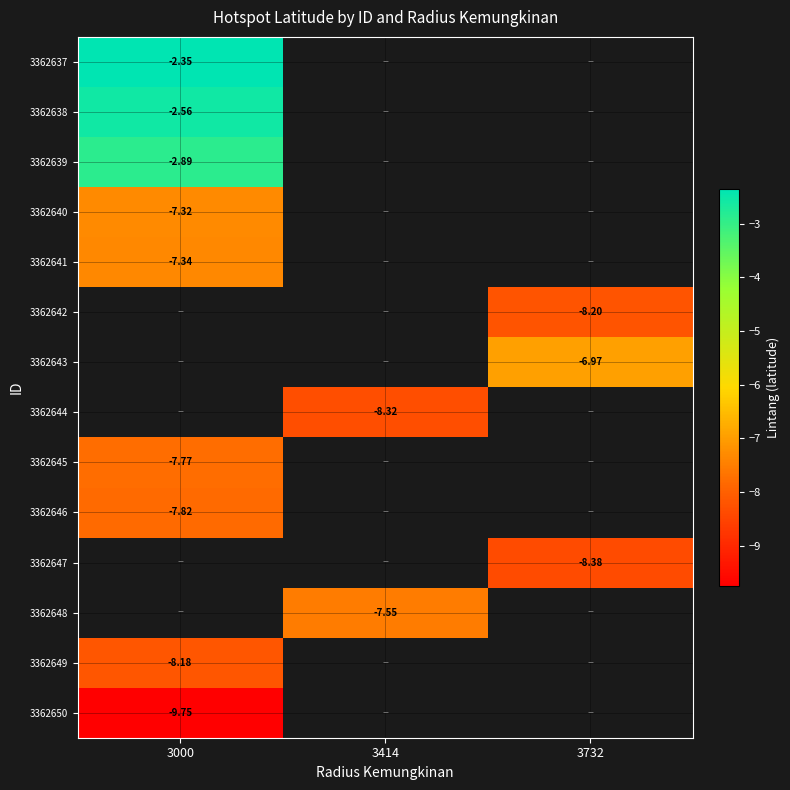

How many values in 3362645 are below zero?

1